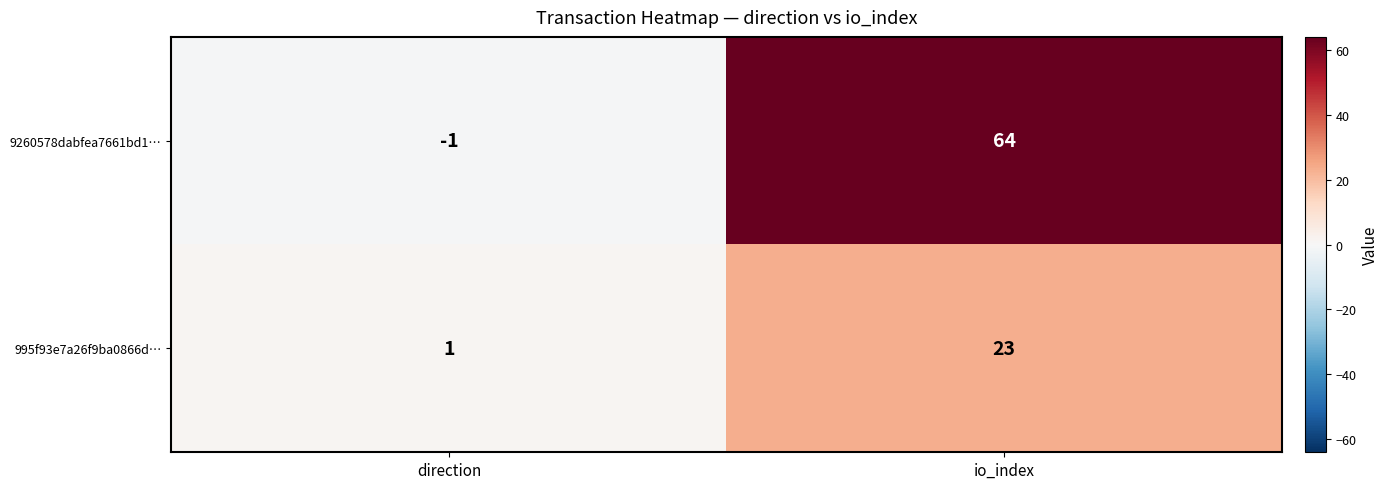

The 9260578dabfea7661bd1… series shows 64 at io_index. True or false?

True